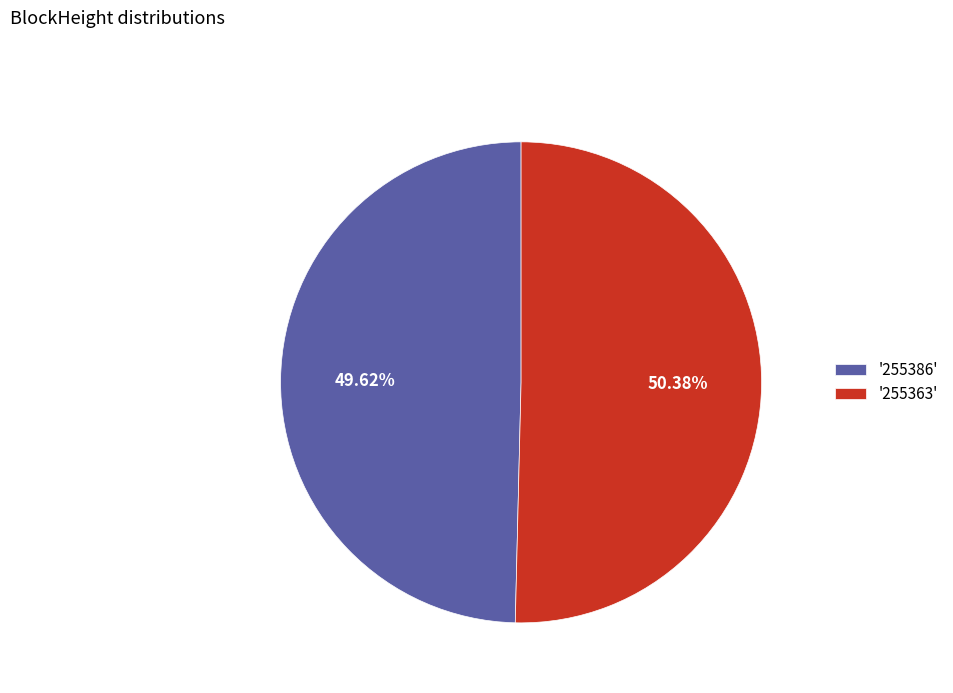

What is the smallest slice in the pie chart?

'255386'